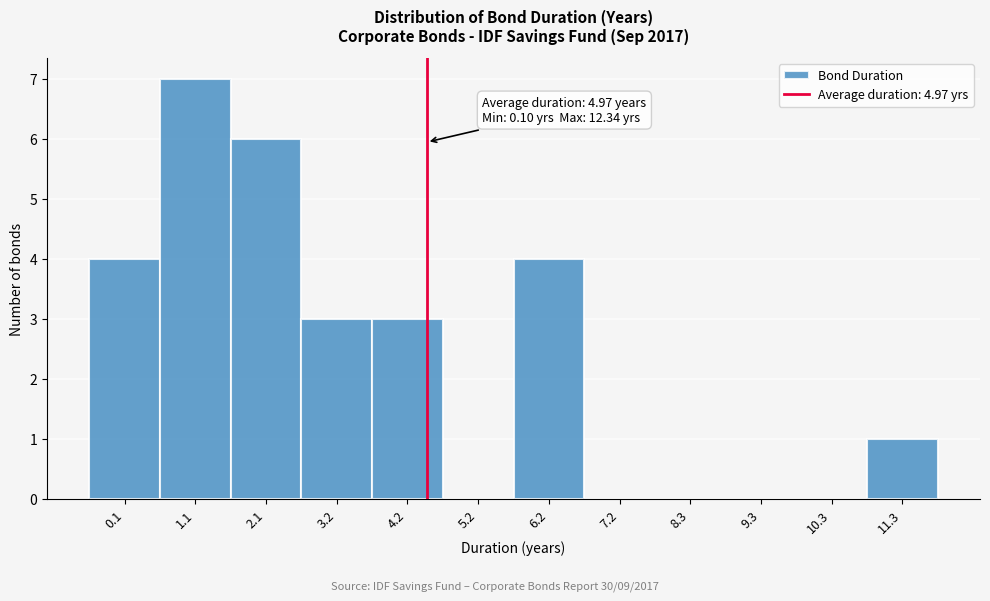

Reading left to right, transcribe all the data shown in this chart.

0.1=4	1.1=7	2.1=6	3.2=3	4.2=3	5.2=0	6.2=4	7.2=0	8.3=0	9.3=0	10.3=0	11.3=1